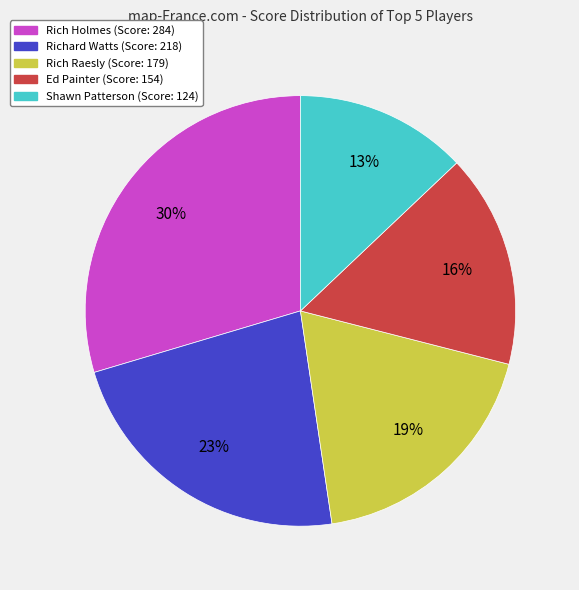

What is the smallest slice in the pie chart?

Shawn Patterson